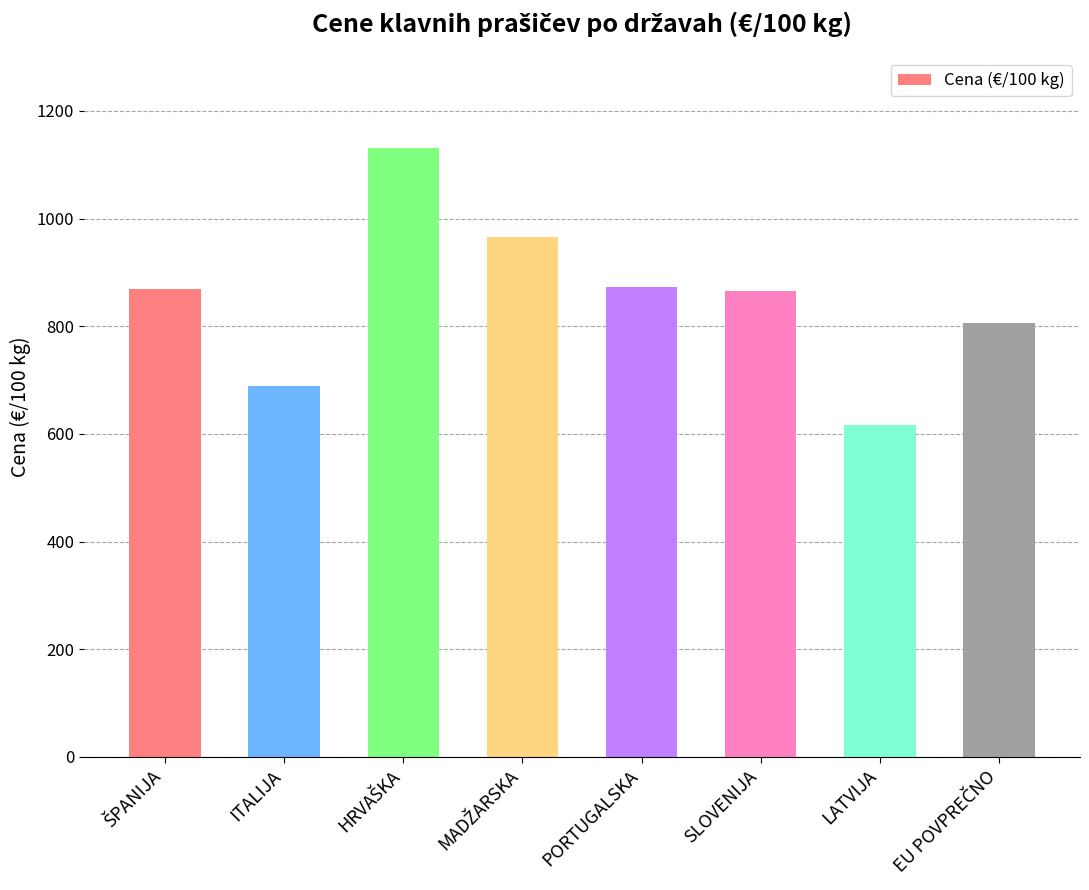

Is it true that the value at PORTUGALSKA is 872.5?

True